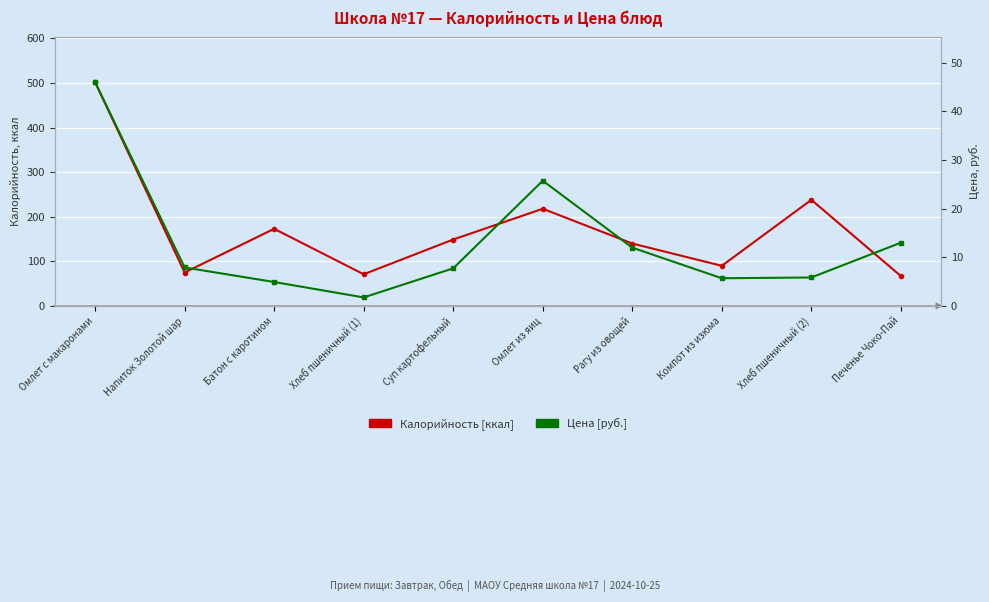

The value of Цена [руб.] at Омлет из яиц is 25.7. True or false?

True